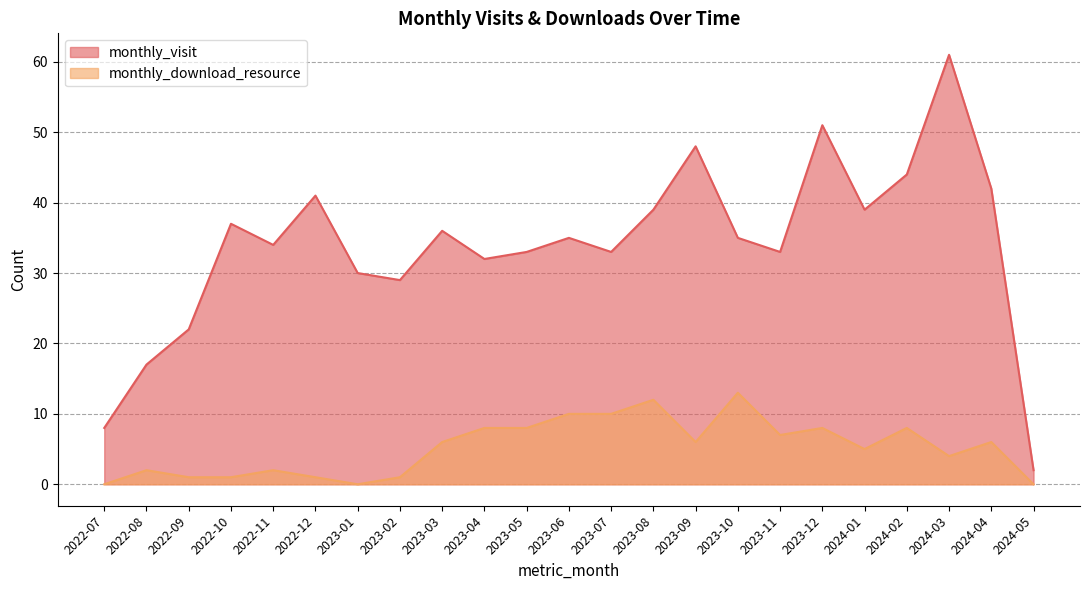

What is the approximate value of monthly_visit at 2023-09, to the nearest 5?

50